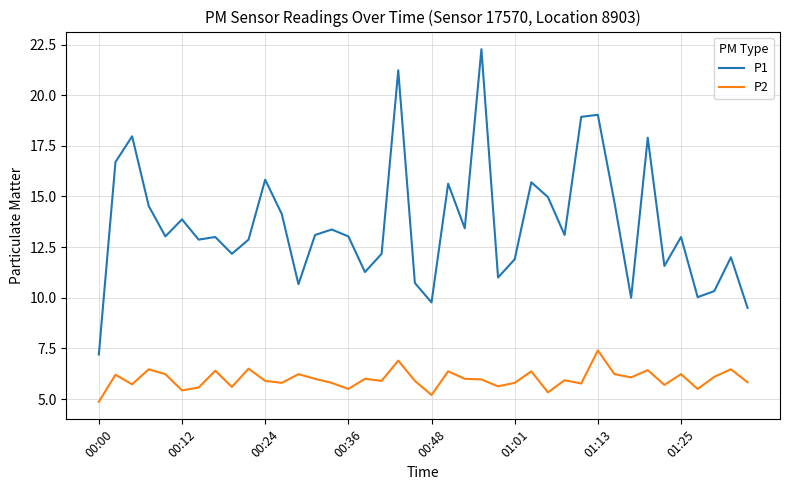

List the series in order of their overall mean, lowest first.

P2, P1